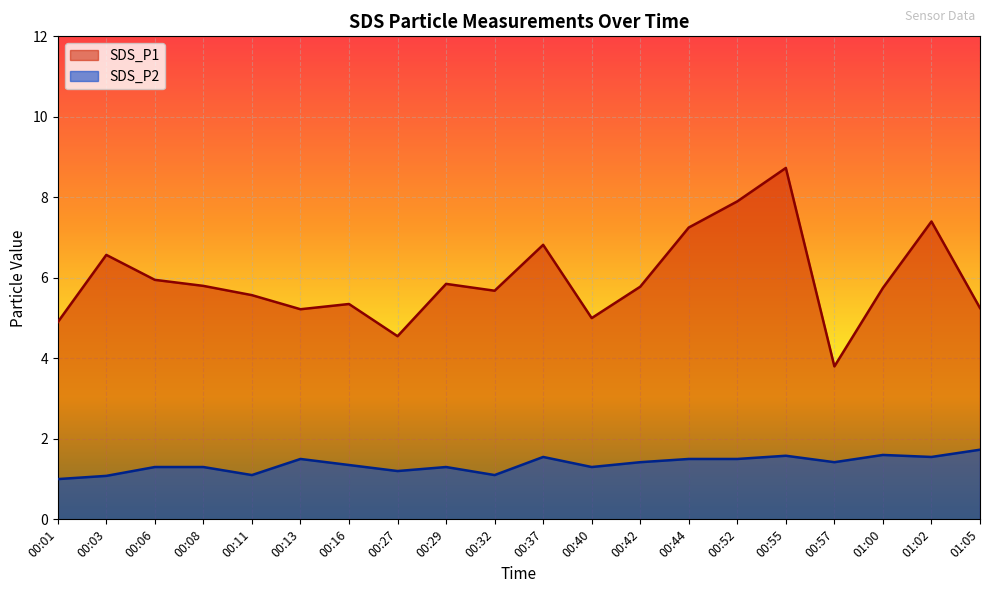

Which series has the largest total across all categories?

SDS_P1